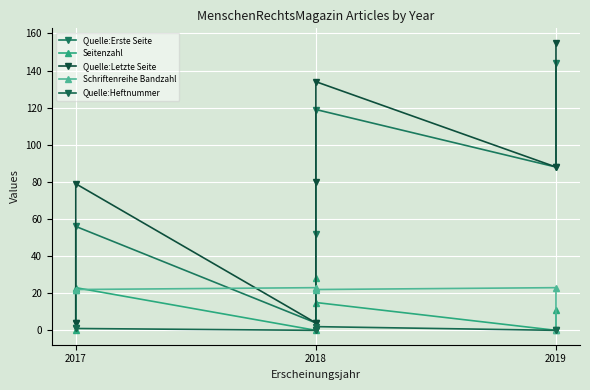

Reading right to left, transcribe all the data shown in this chart.

Quelle:Erste Seite: 144	88	119	52	4	56	4
Seitenzahl: 11	0	15	28	0	23	0
Quelle:Letzte Seite: 155	88	134	80	4	79	4
Schriftenreihe Bandzahl: 0	23	22	23	23	22	22
Quelle:Heftnummer: 0	0	2	0	0	1	1